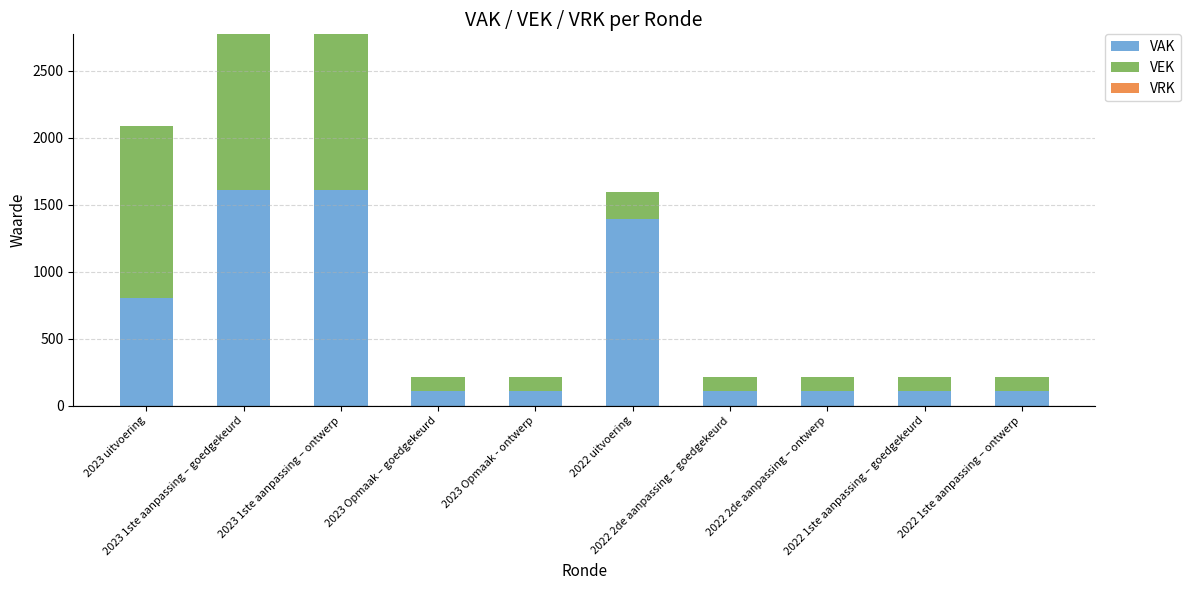

What is the difference between the maximum and minimum values in the VAK series?

1500